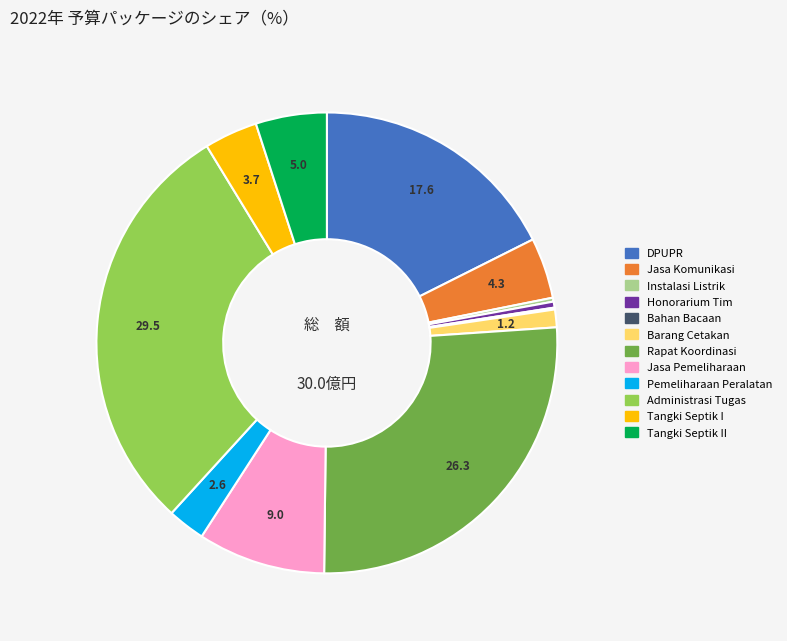

Is there a majority slice in this chart?

No